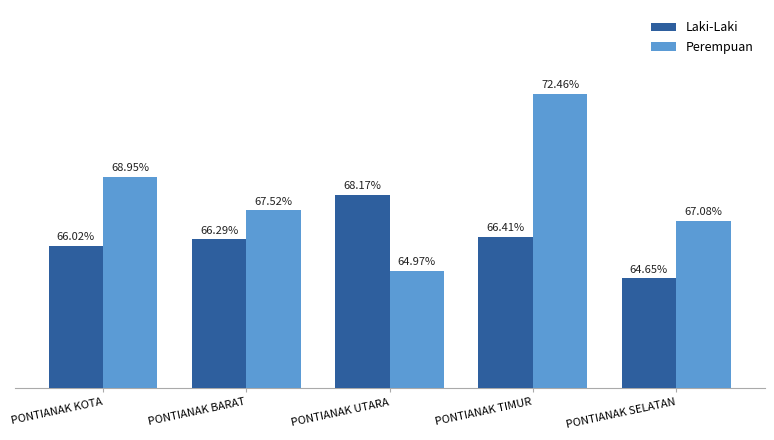

Rank the series at PONTIANAK KOTA from lowest to highest value.

Laki-Laki, Perempuan